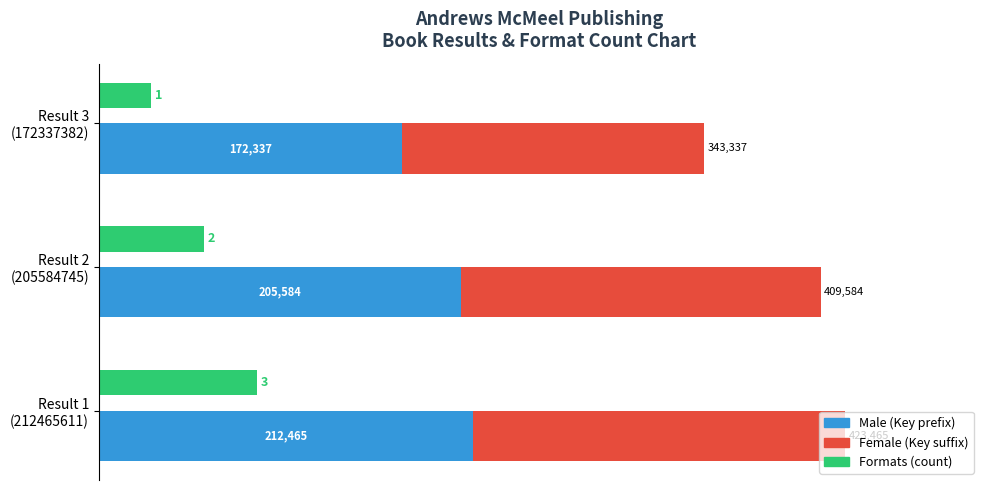

Rank the series at Result 3 (172337382) from lowest to highest value.

Formats (count), Female (Key suffix), Male (Key prefix)